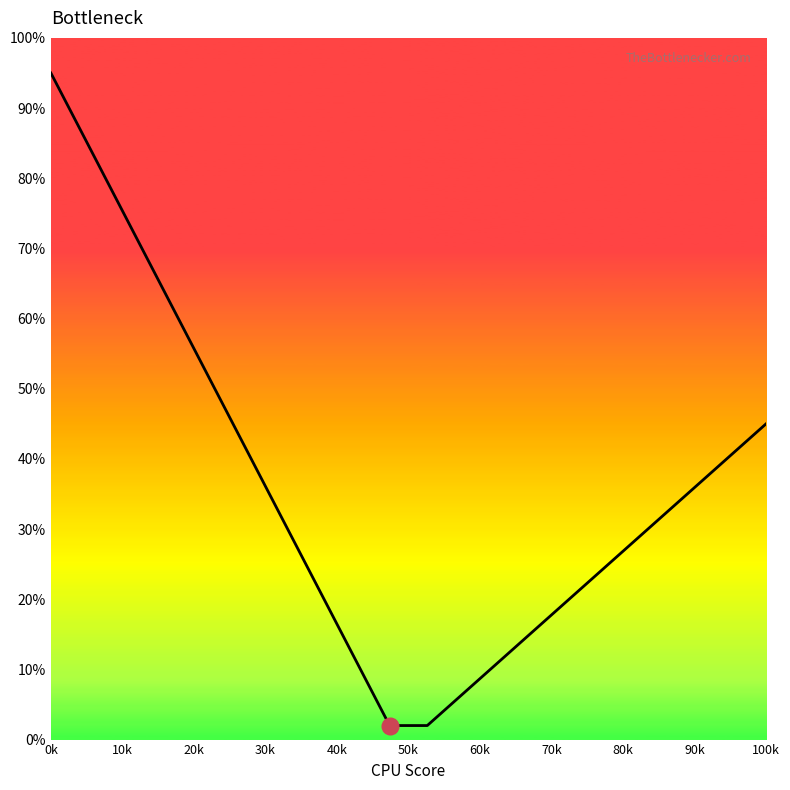

How many data points are less than 33?

10